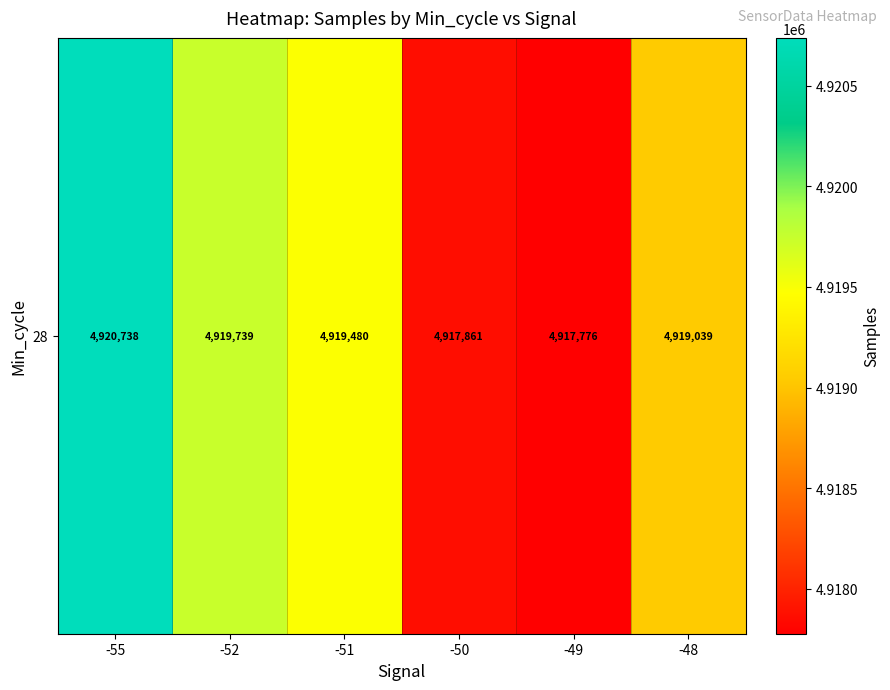

Between -52 and -51, which is larger?

-52